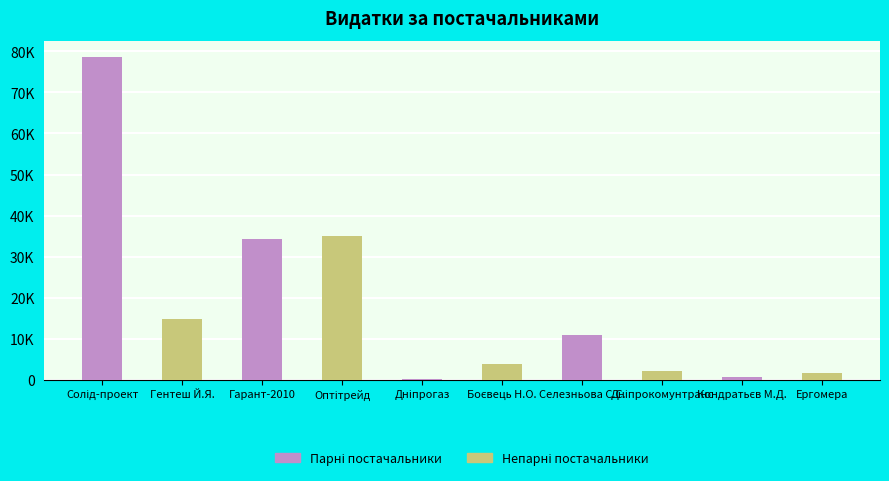

How many series are shown in this chart?

2